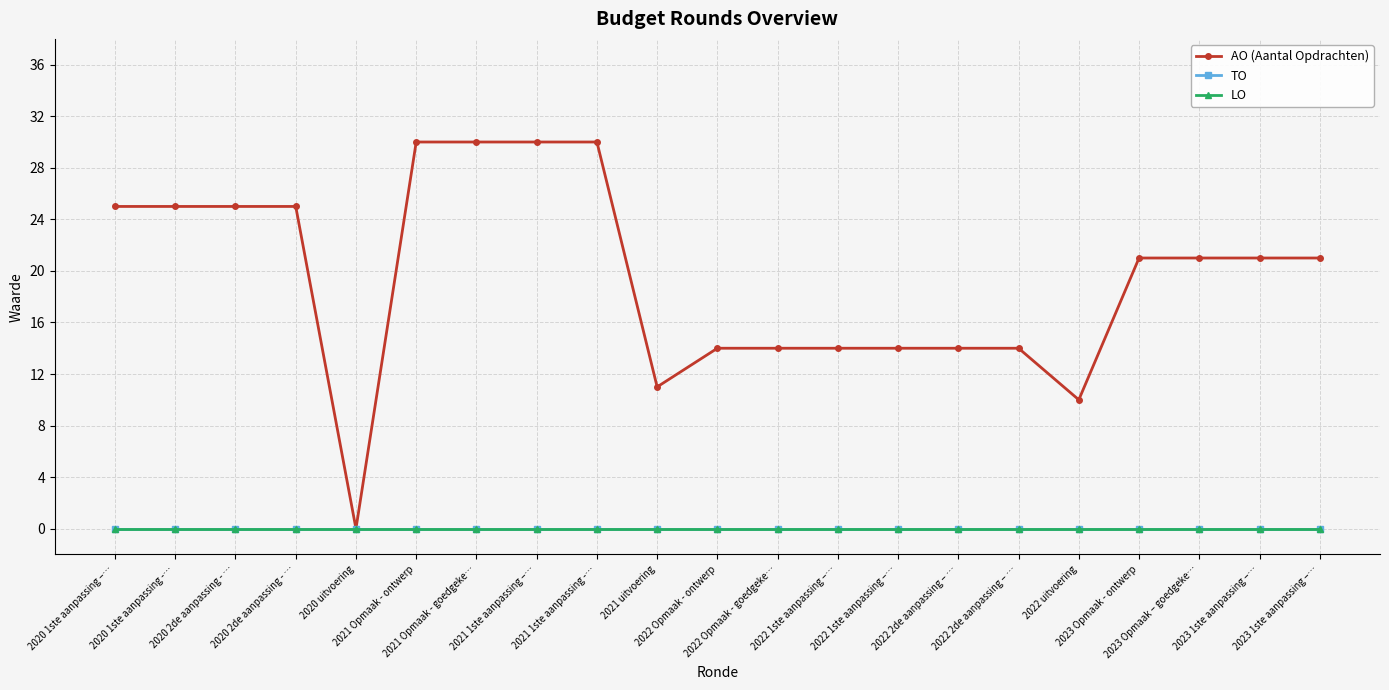

Does the chart have visible grid lines?

Yes